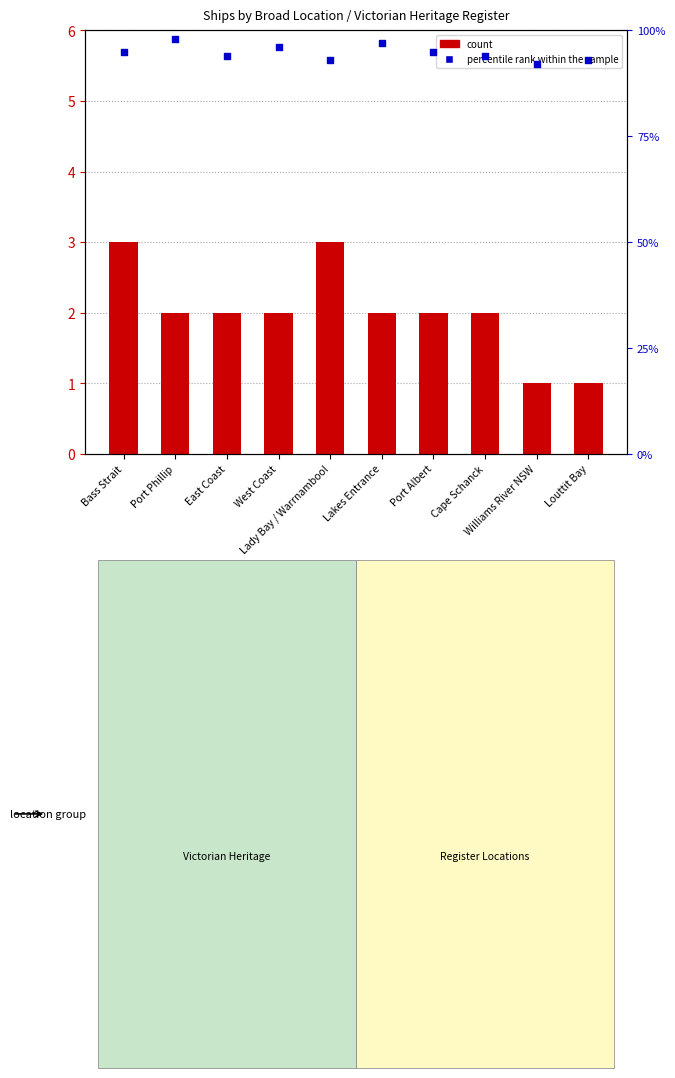

What are all the series names shown in the legend?

count, percentile rank within the sample